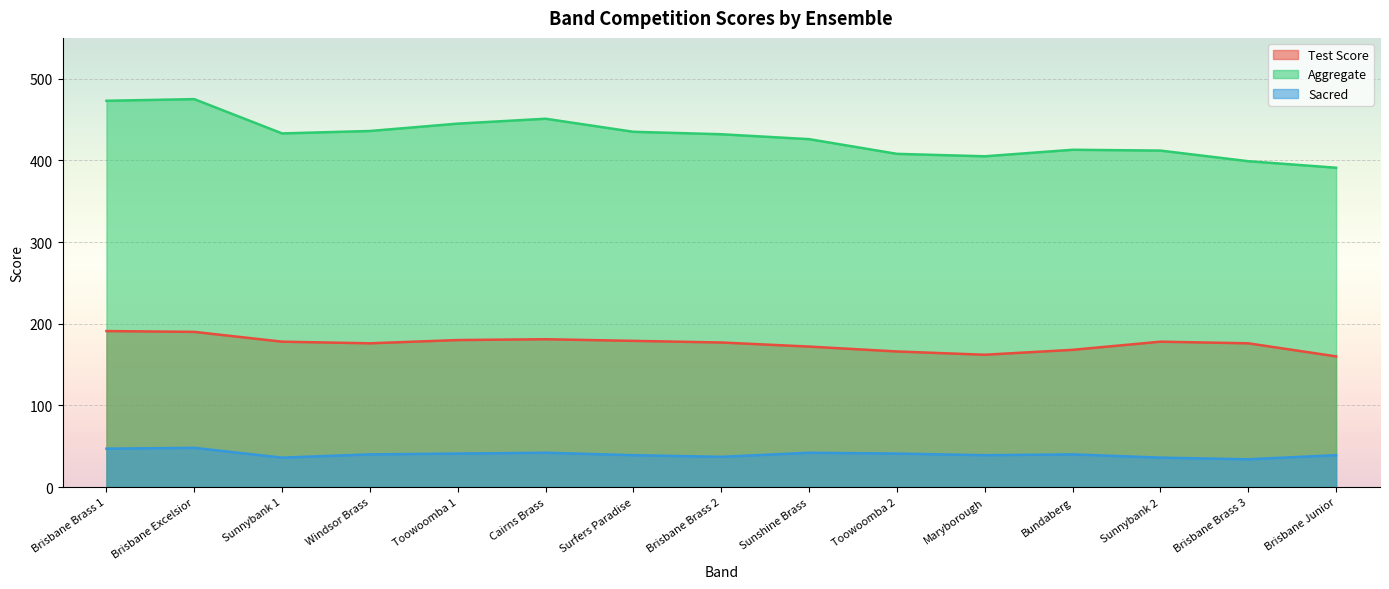

Which series has the widest spread of values?

Aggregate